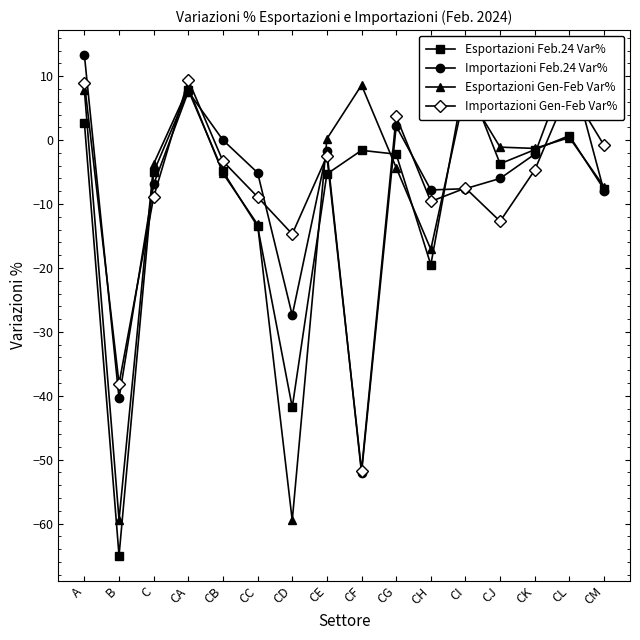

True or false: Esportazioni Gen-Feb Var% has more than 1 points higher than both neighbors.

True